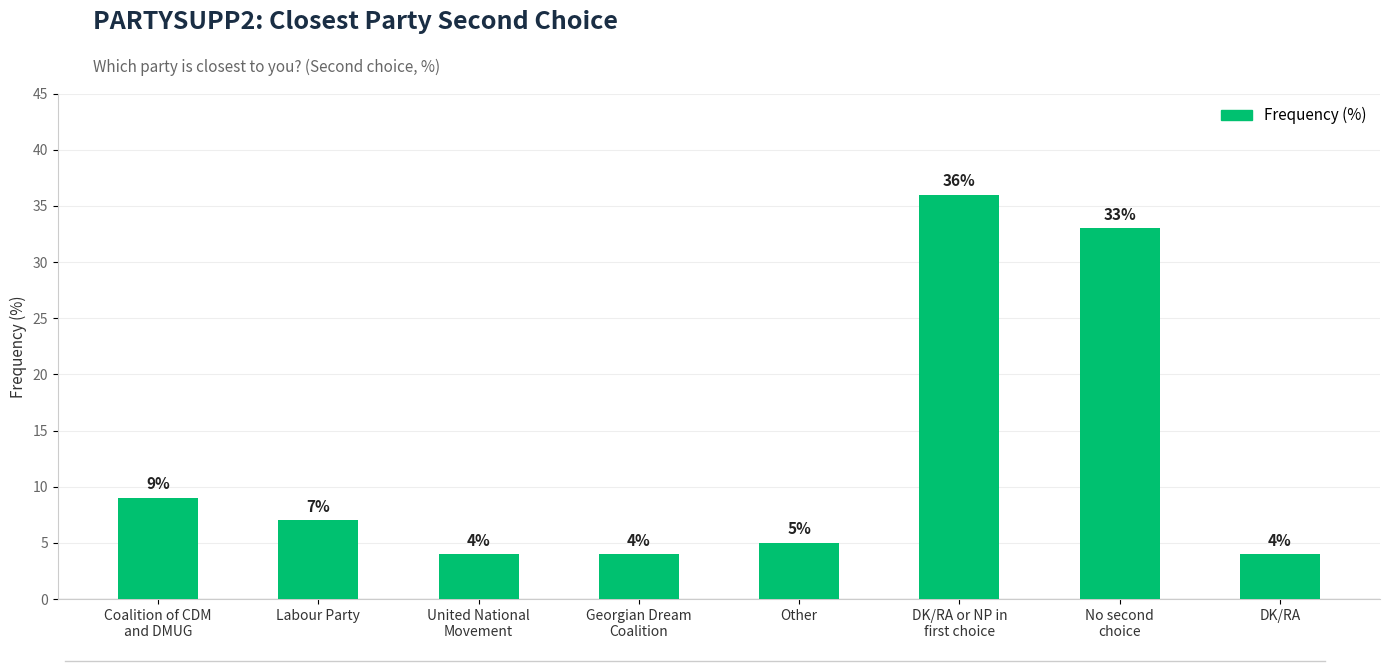

What is the maximum value shown in the chart?

36